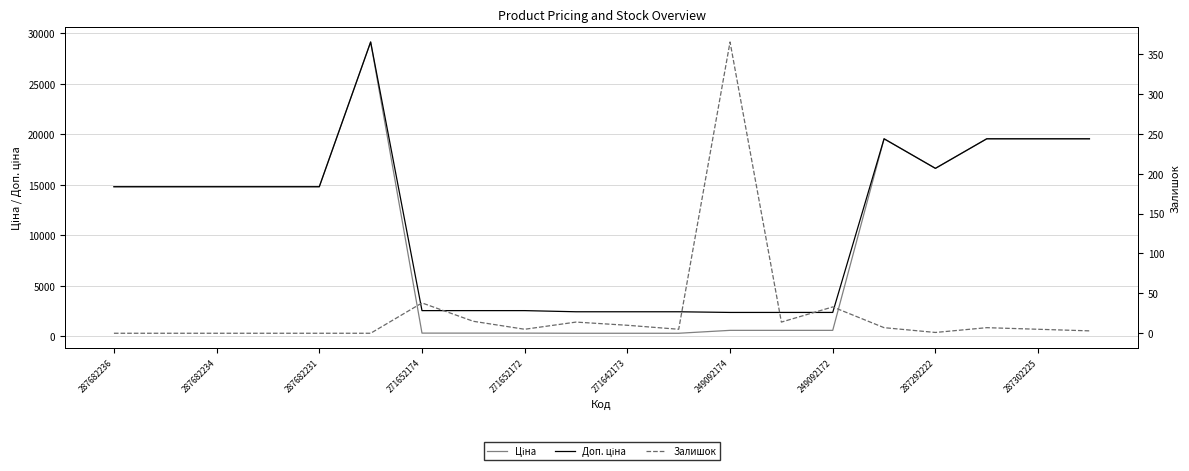

Where is Доп. ціна nearest to the value 15759?

287292222